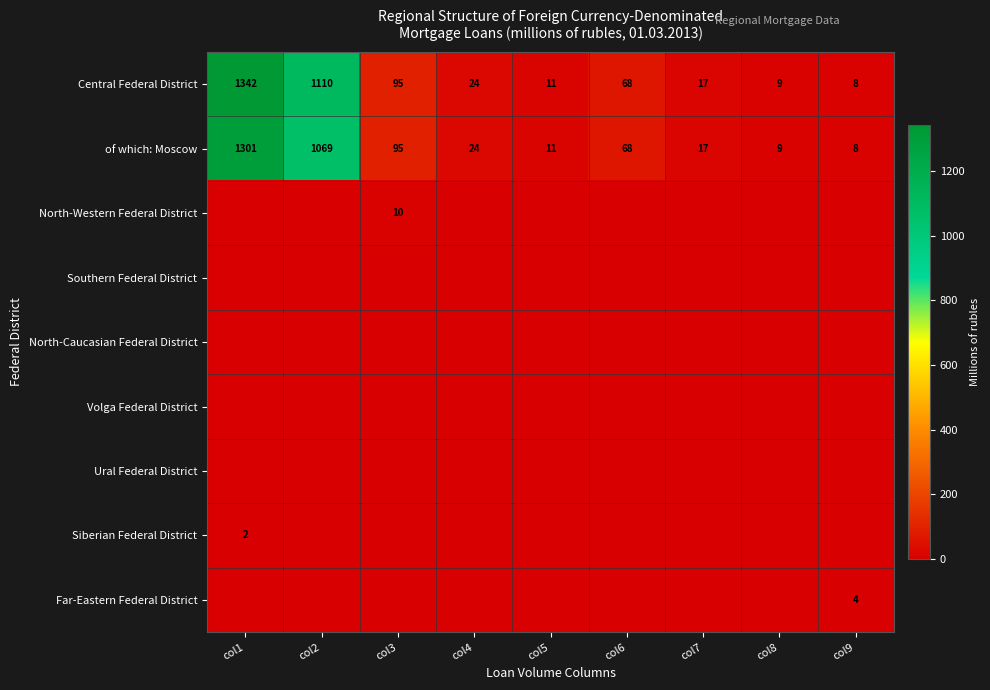

At which category does the chart reach its peak across all series?

col1